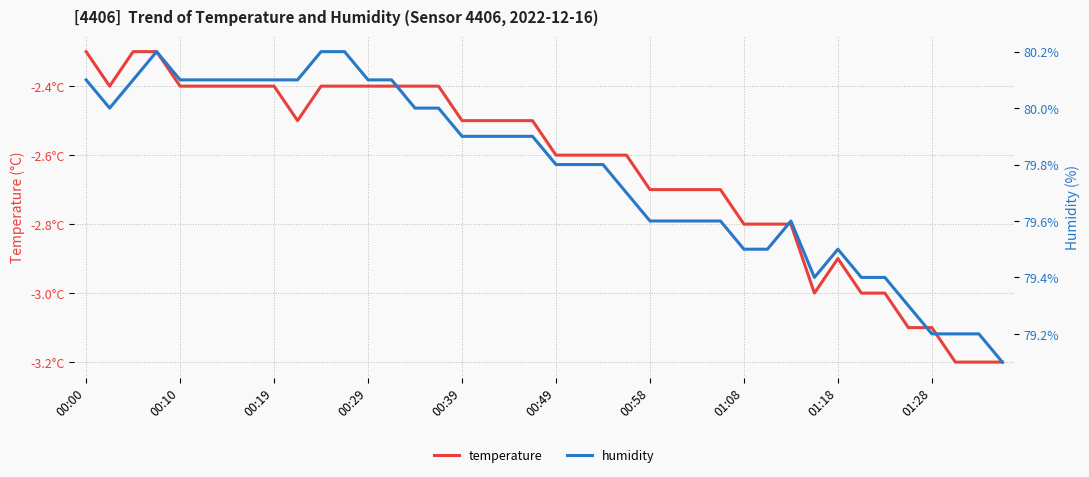

What is the difference between the maximum and second lowest values in the temperature series?

0.9